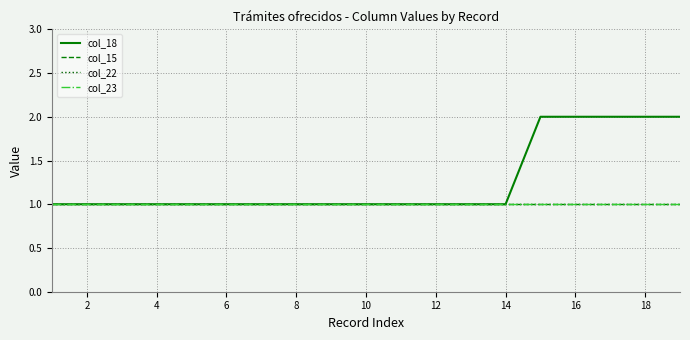

Reading right to left, list all the values displayed in this chart.

col_18: 2	2	2	2	2	1	1	1	1	1	1	1	1	1	1	1	1	1	1
col_15: 1	1	1	1	1	1	1	1	1	1	1	1	1	1	1	1	1	1	1
col_22: 1	1	1	1	1	1	1	1	1	1	1	1	1	1	1	1	1	1	1
col_23: 1	1	1	1	1	1	1	1	1	1	1	1	1	1	1	1	1	1	1